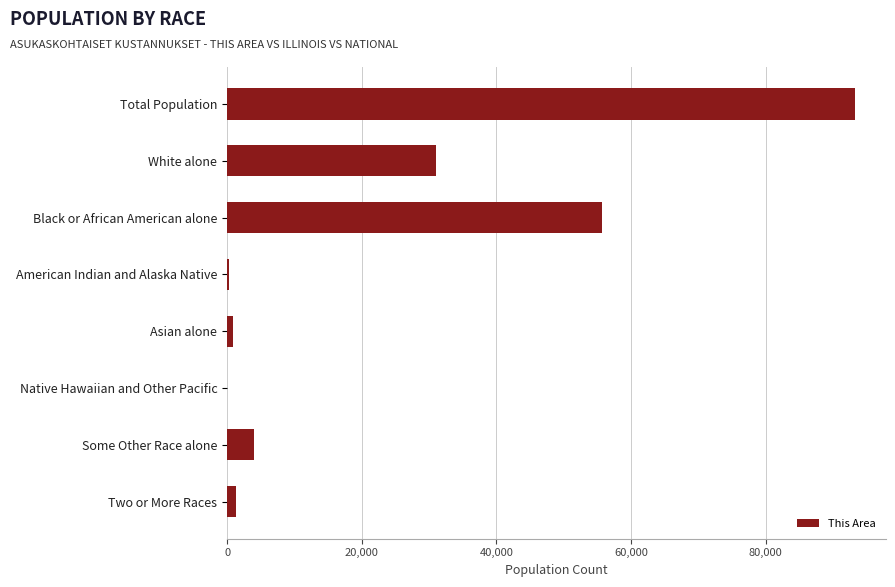

What is the maximum value shown in the chart?

93237